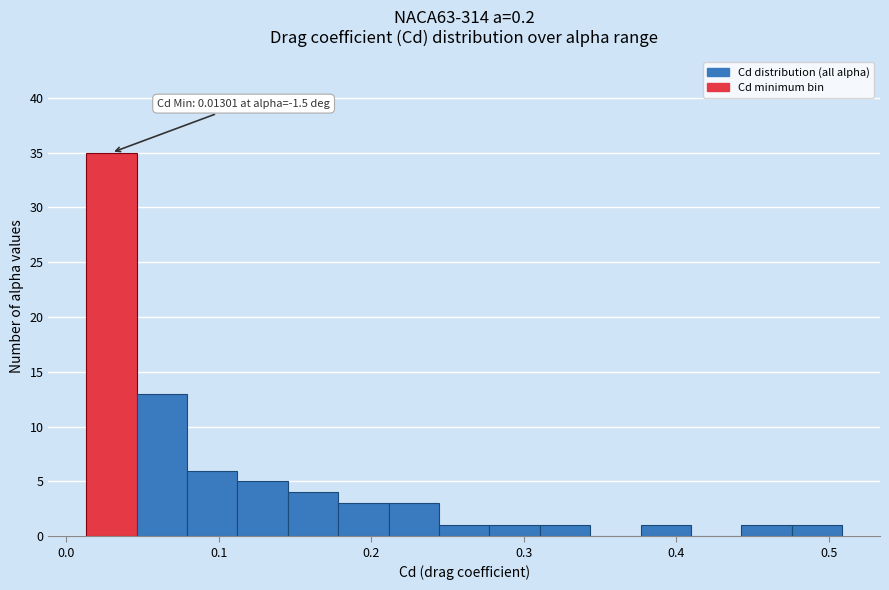

Around what value on the x-axis is the tallest bar? Give the approximate position of its centre, as read against the axis.

0.03